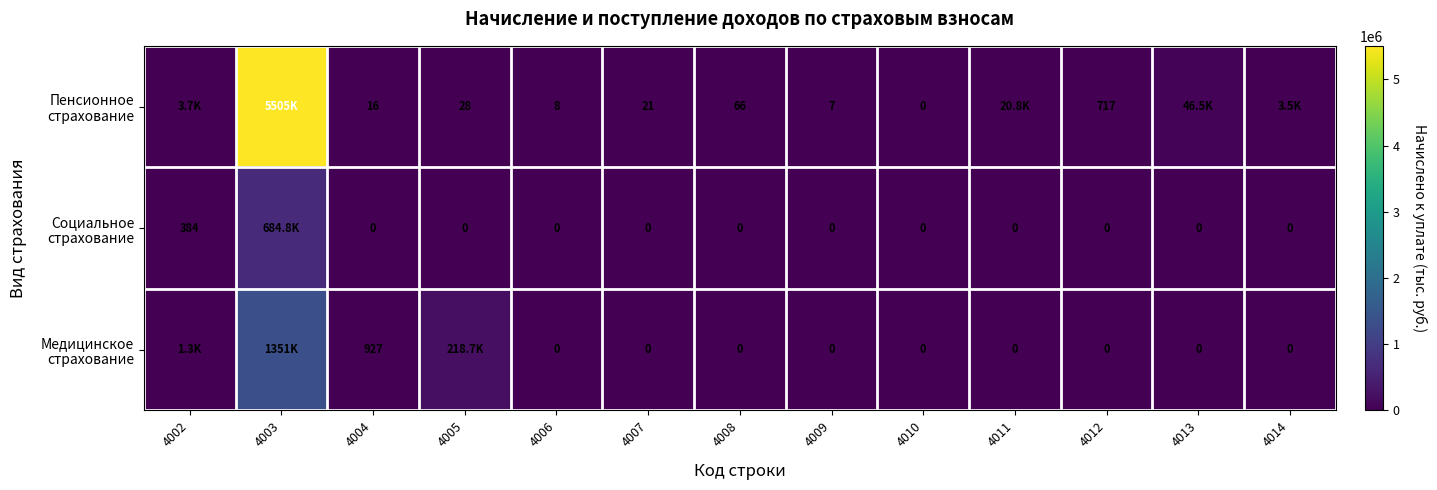

What is the spread (max minus min) of values at 4012?

717